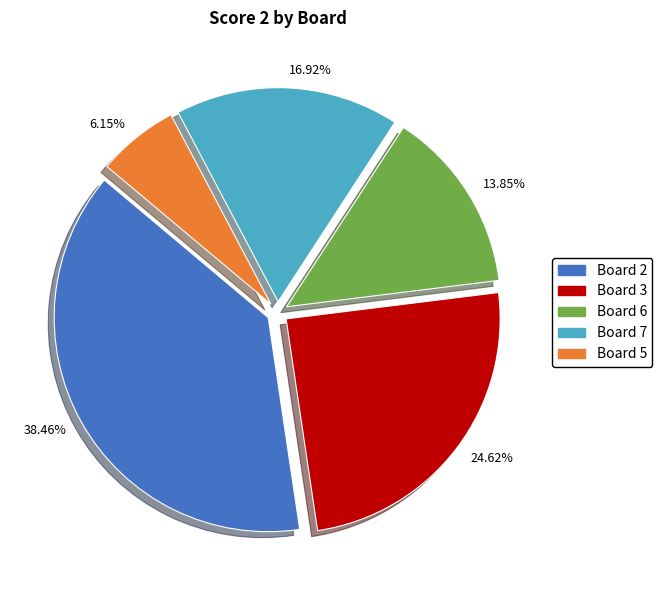

Does 16.92% account for over 50% of the chart?

No